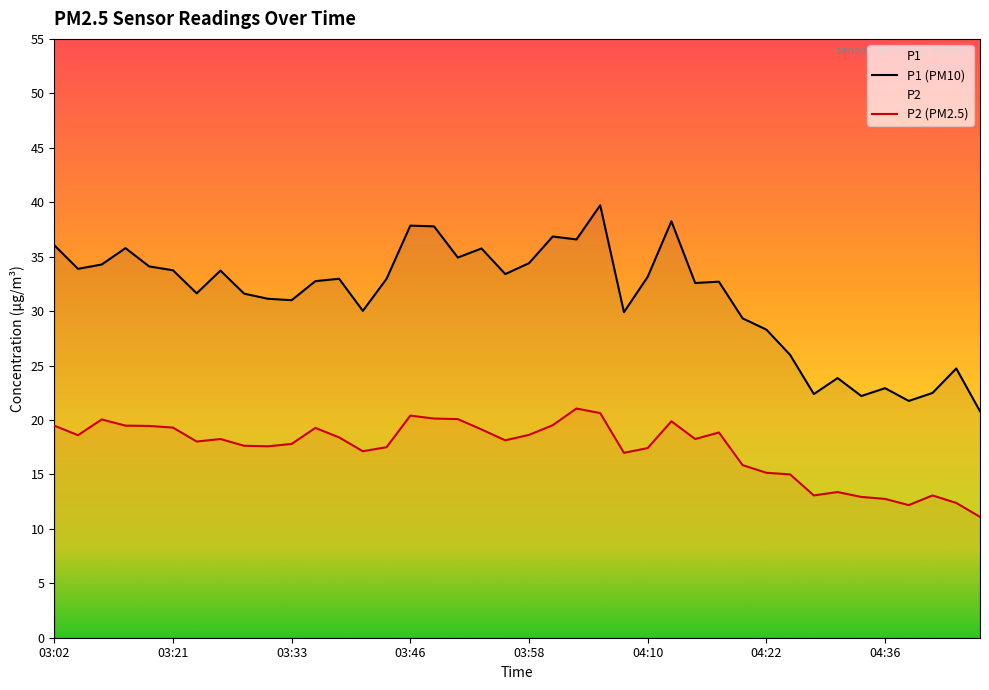

True or false: P2 has more than 2 interior local peaks.

True